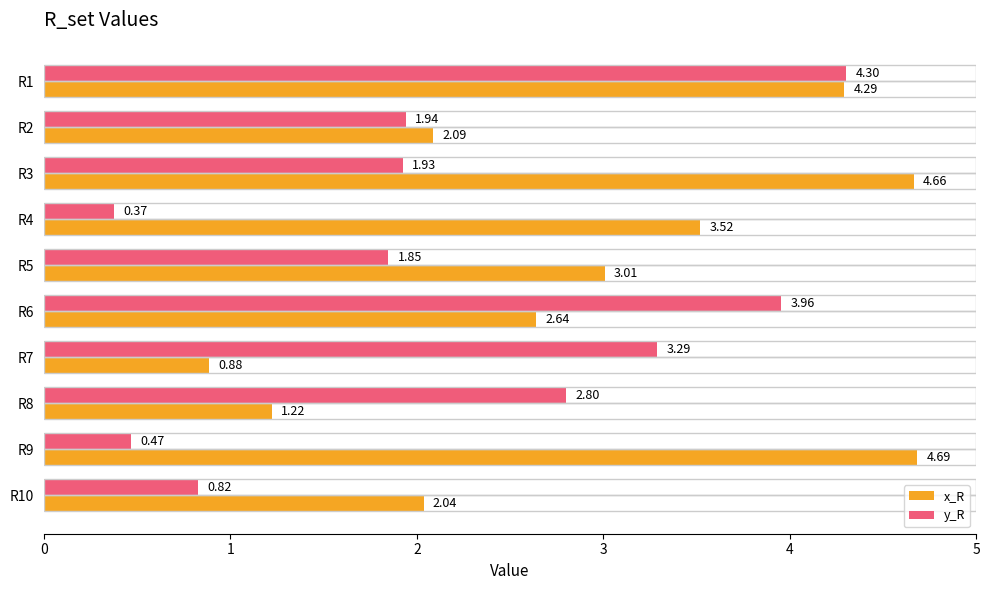

What are all the series names shown in the legend?

x_R, y_R